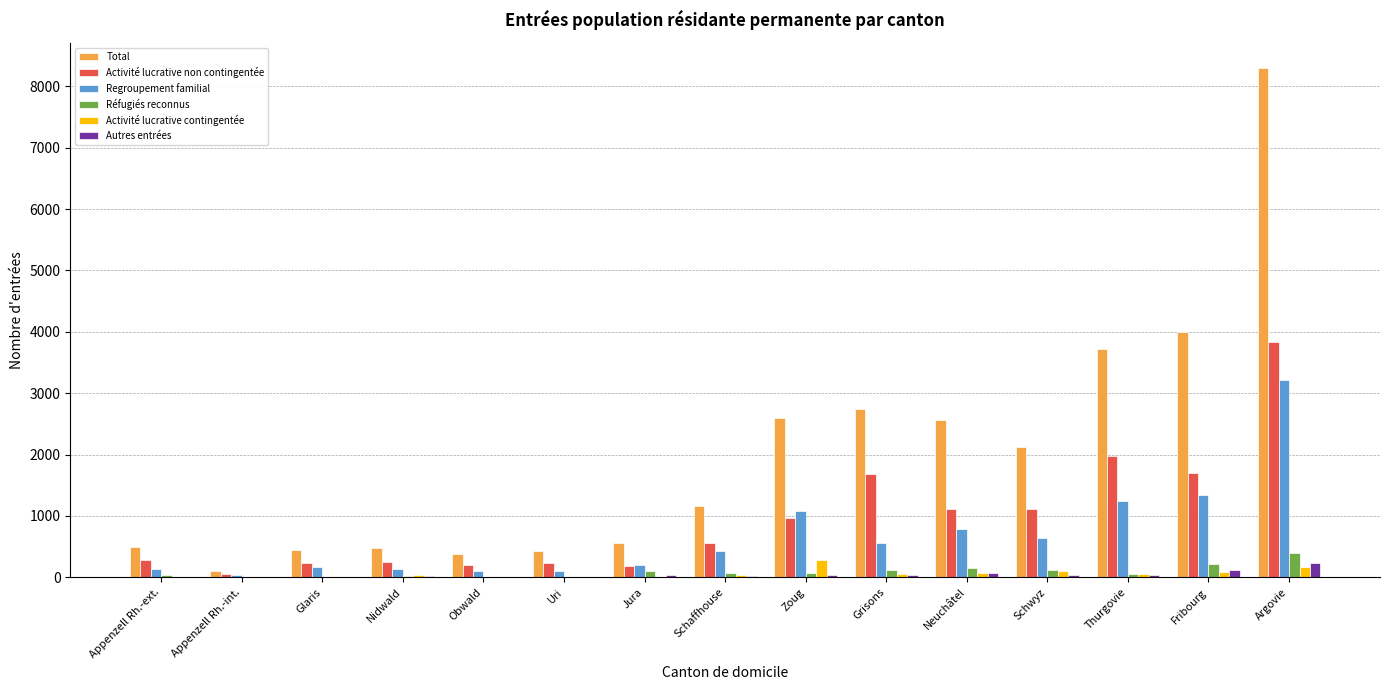

What is the difference between the Total values at Fribourg and Schwyz?

1872